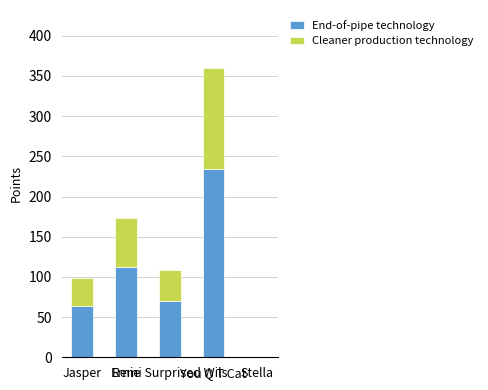

True or false: End-of-pipe technology has a value of 26 at Jasper.

False